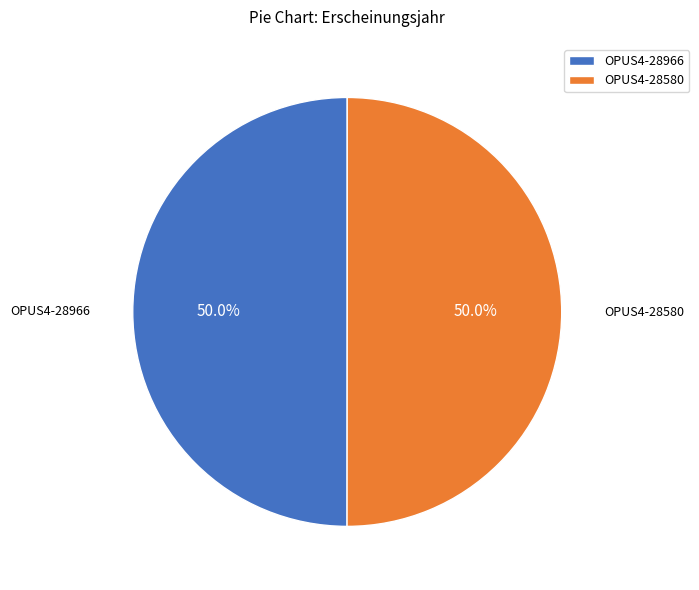

To the nearest percent, what portion does OPUS4-28966 represent?

50%